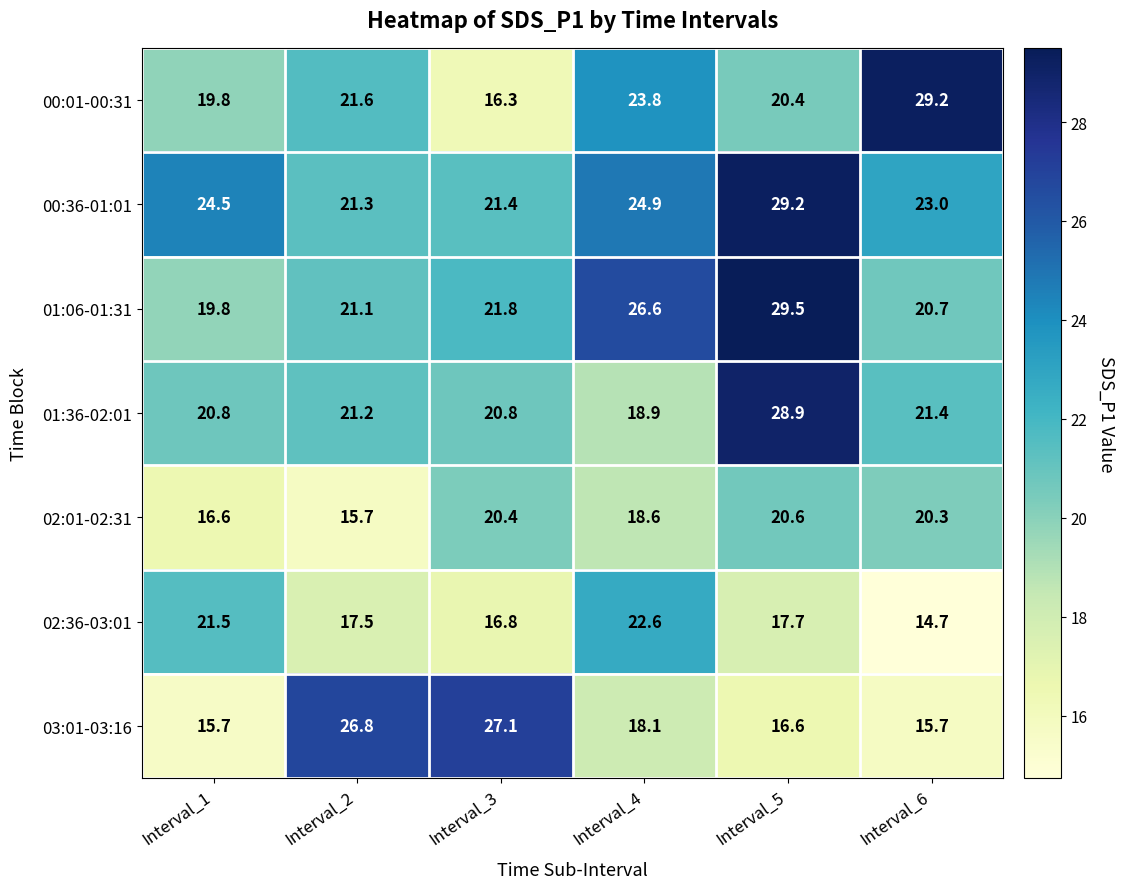

What is the maximum value for 01:36-02:01?

28.9